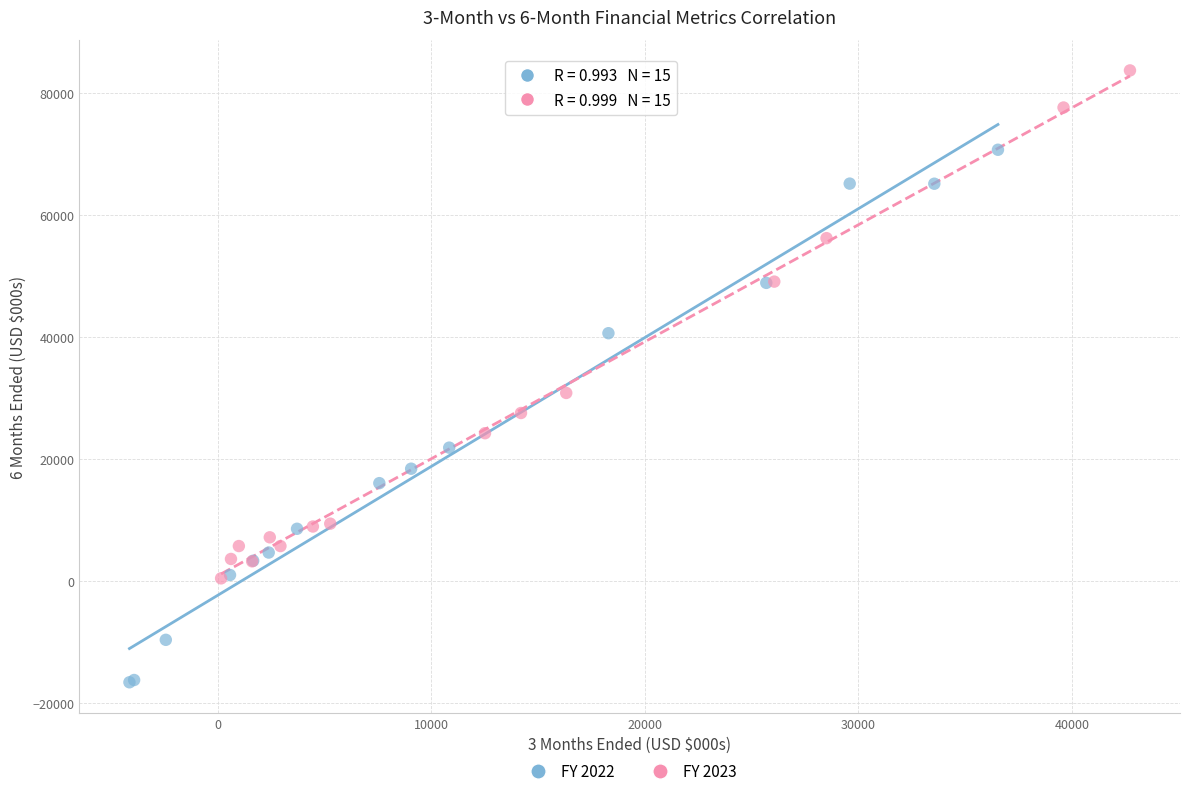

Which series has the largest Y range (max minus min)?

FY 2022